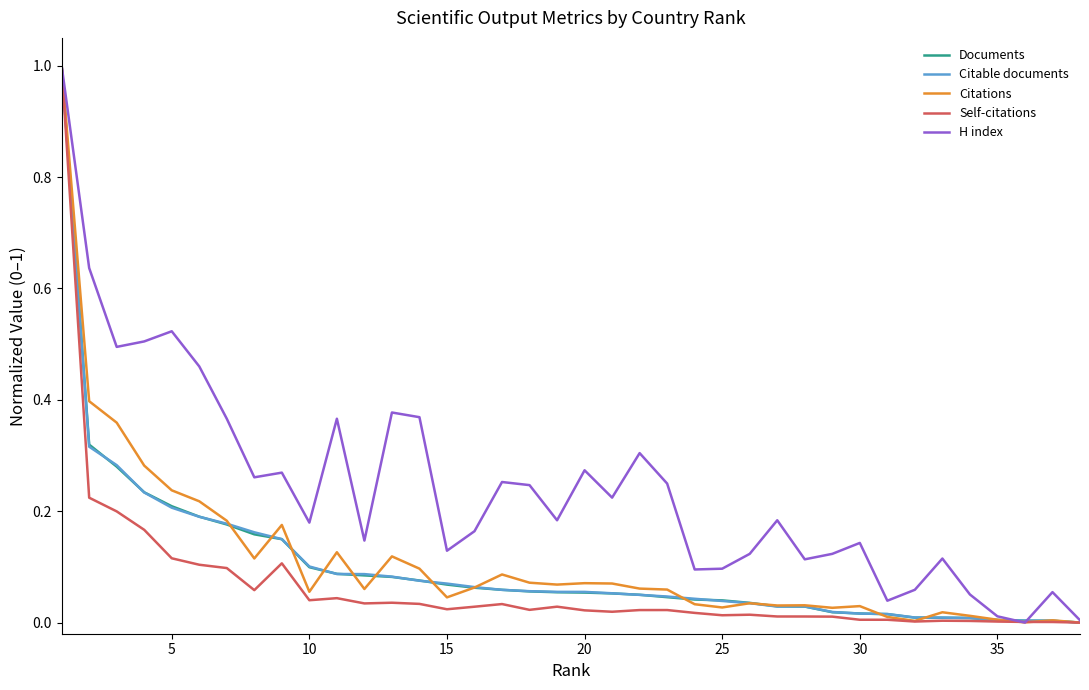

Count the number of data series in this chart.

5